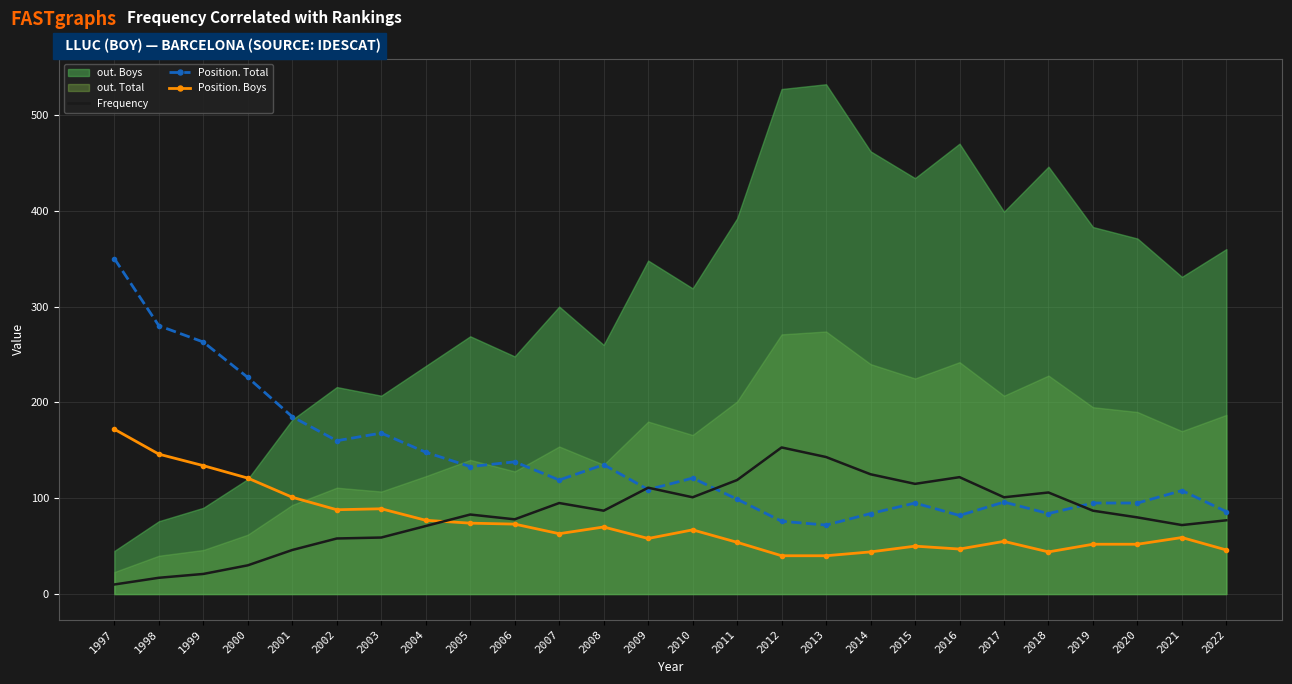

Is the value of Frequency at 2013 greater than the value of Position. Total at 1999?

No